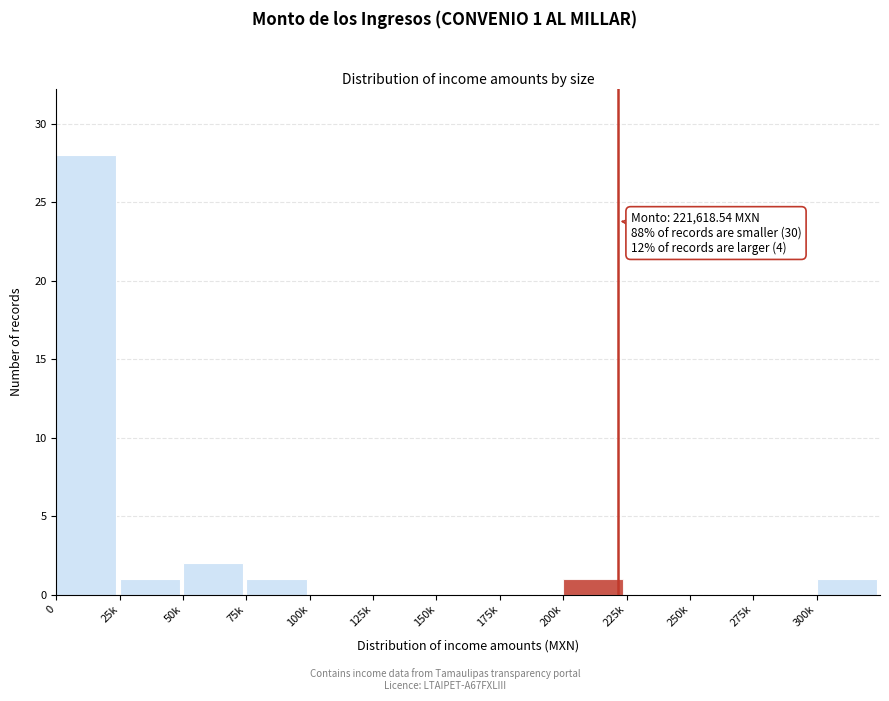

Between 250k and 25k, which is larger?

25k